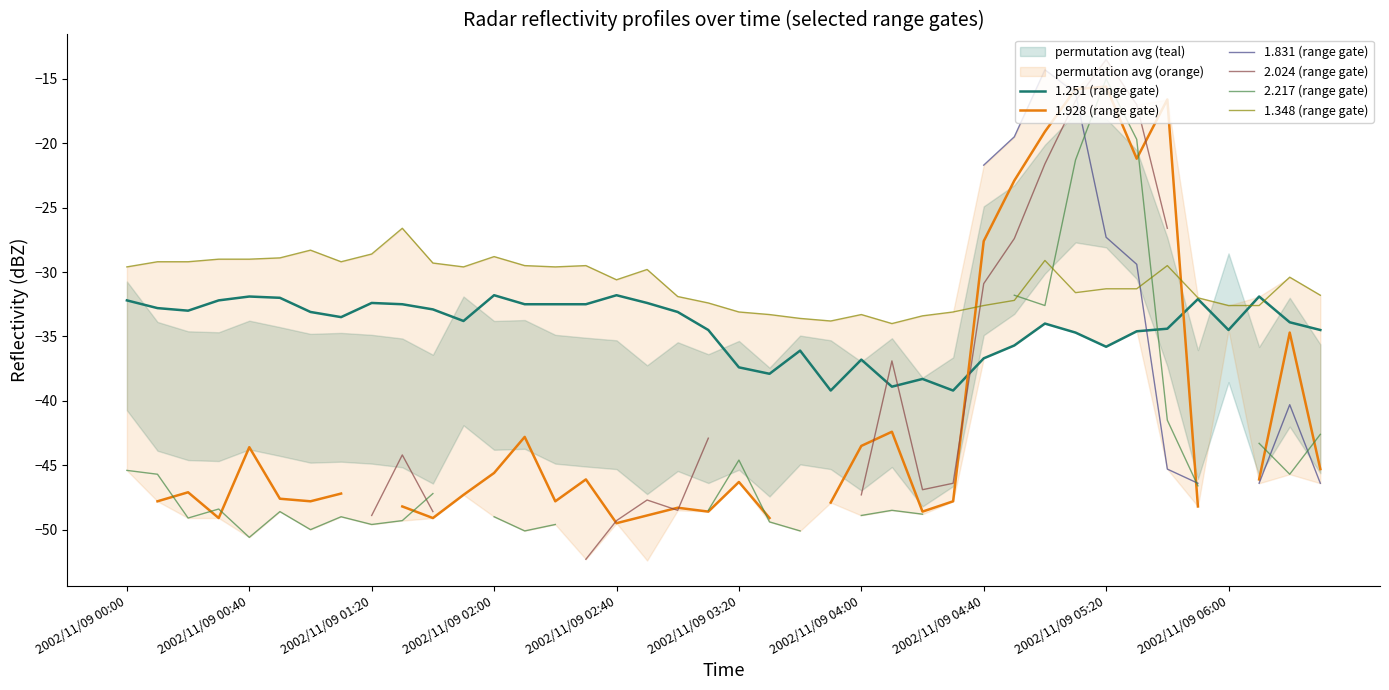

Which series has the largest total across all categories?

1.348 (range gate)